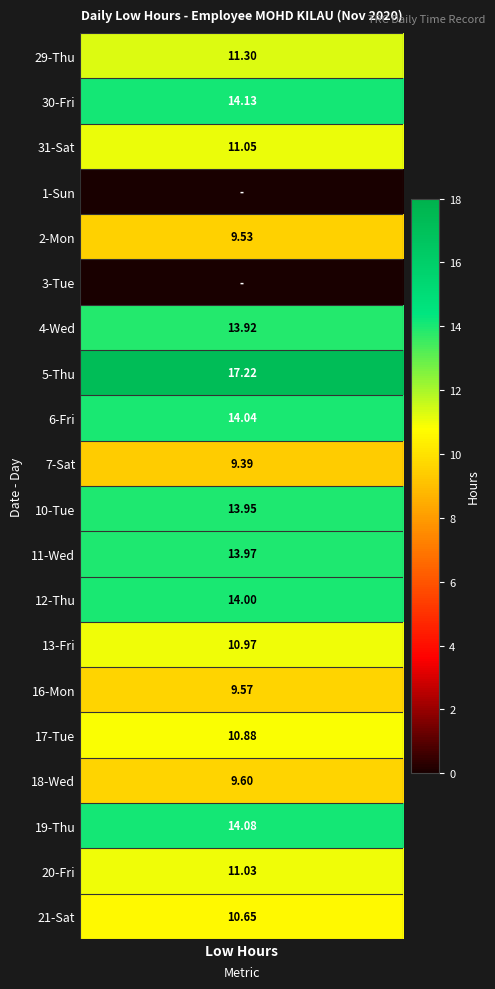

The value of 10-Tue at 5 is -4.9. True or false?

False